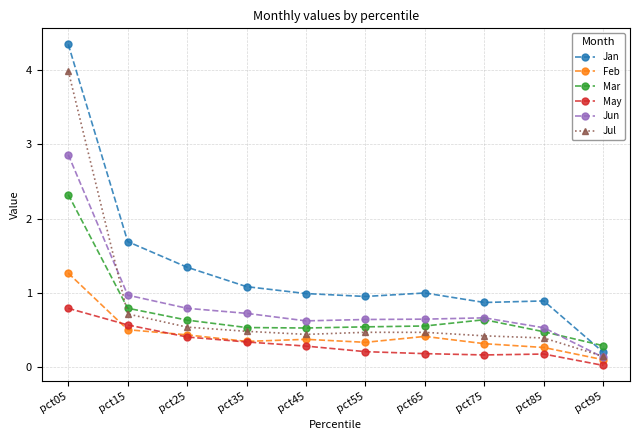

How many lines are shown in the chart?

6